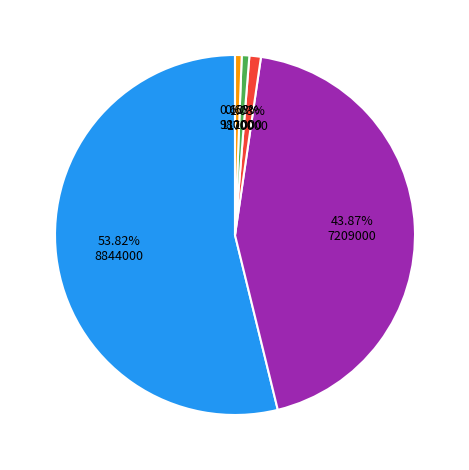

Does any single category account for the majority?

Yes